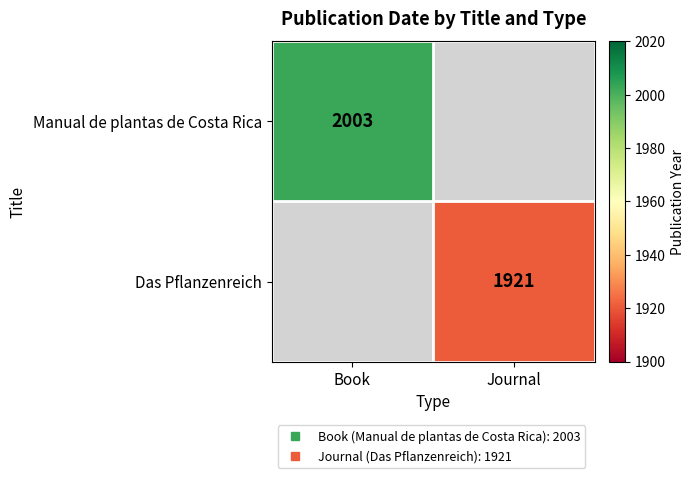

At which category does the chart reach its peak across all series?

Book